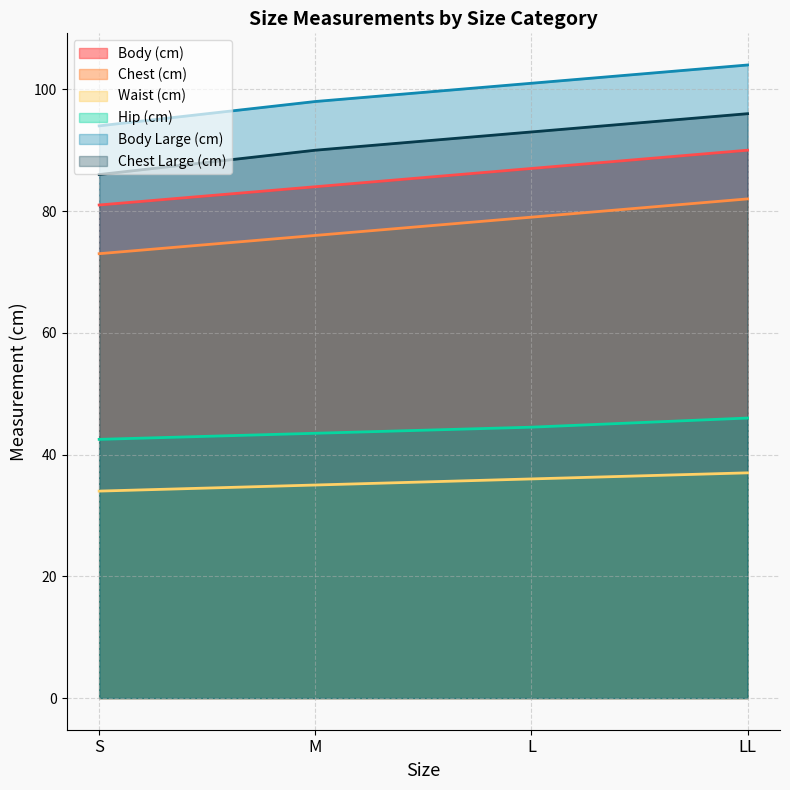

What is the highest value of the Body (cm) series?

90.0